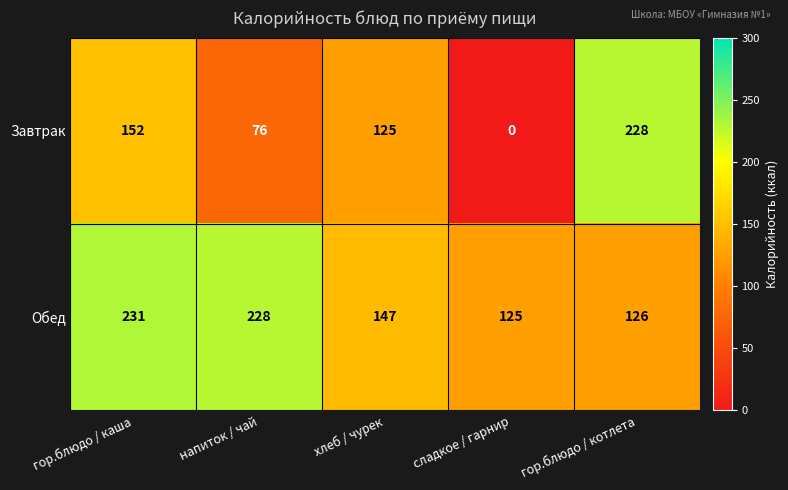

True or false: Обед has a value of 147 at хлеб / чурек.

True